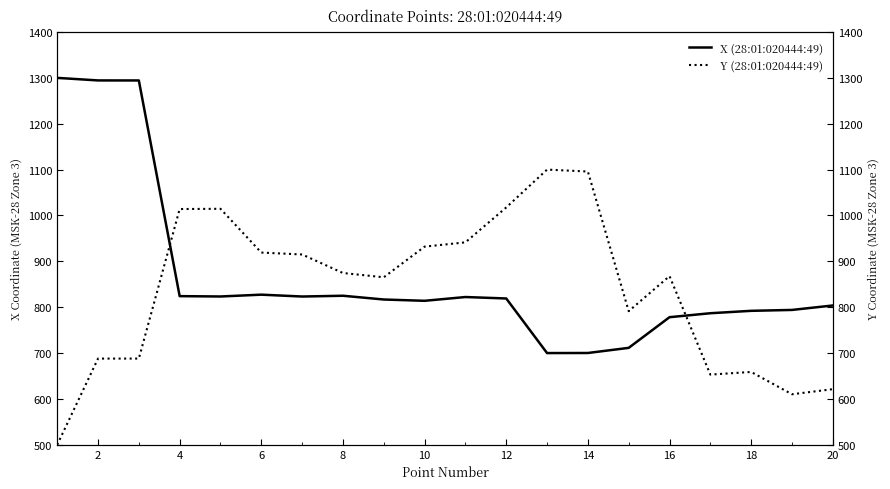

How many data points in Y (28:01:020444:49) are less than 874?

10